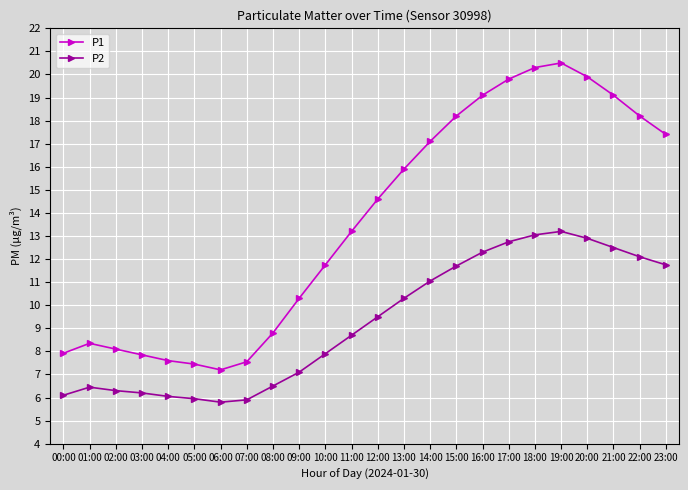

What is the sum of the P2 values at 03:00 and 02:00?

12.5